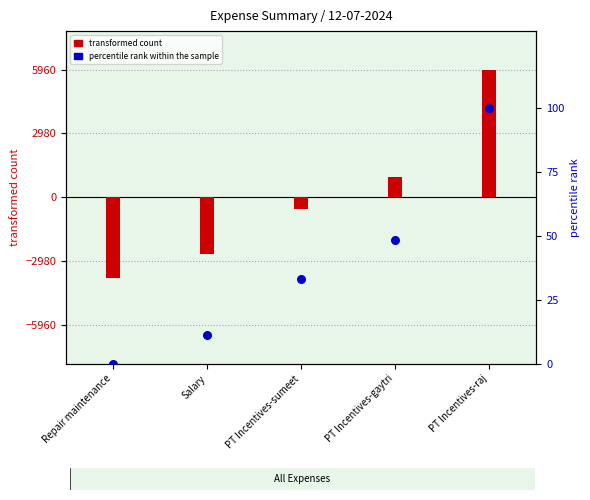

Between Salary and PT Incentives-raj, which is larger?

PT Incentives-raj